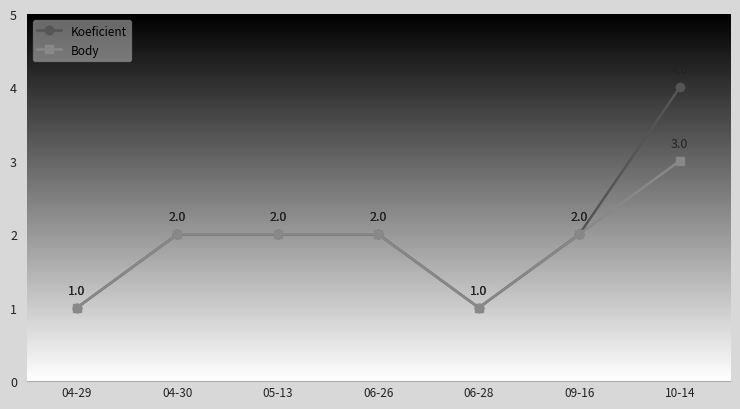

What is the label of the 2nd point from the left?

04-30